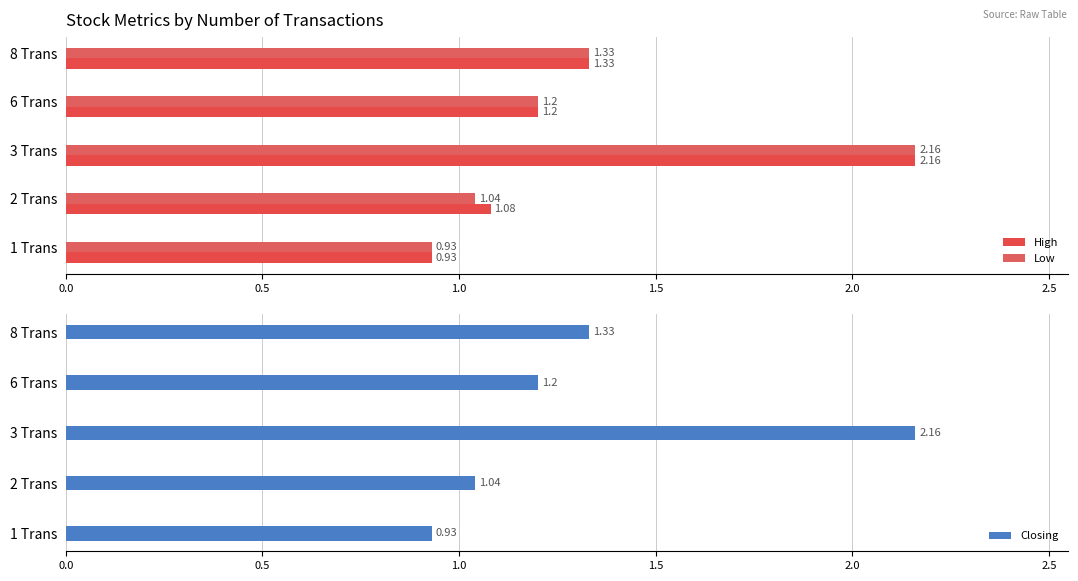

What is the sum of the Closing values at 3 Trans and 8 Trans?

3.5